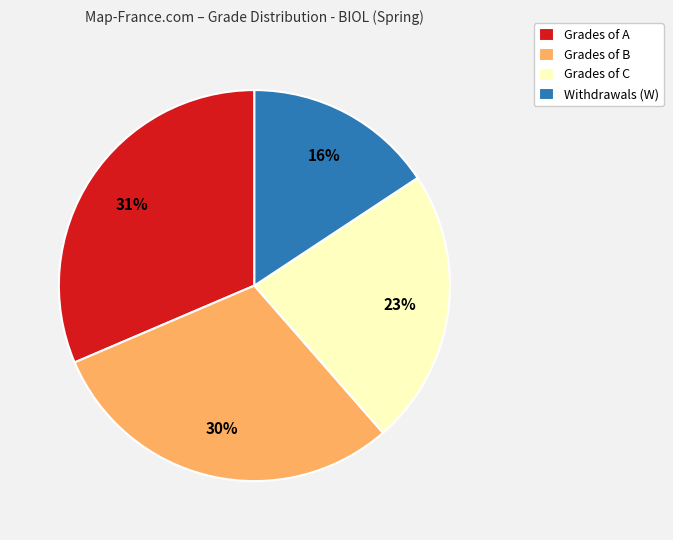

Count the number of slices in the pie.

4